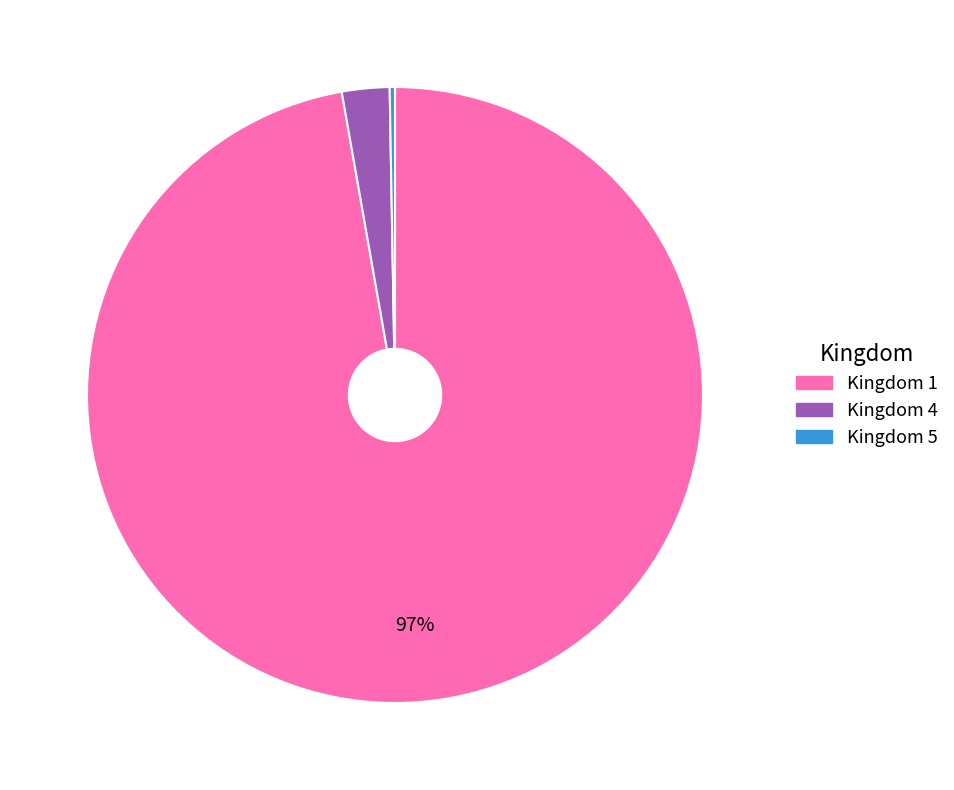

To the nearest percent, what is the average slice percentage?

33%